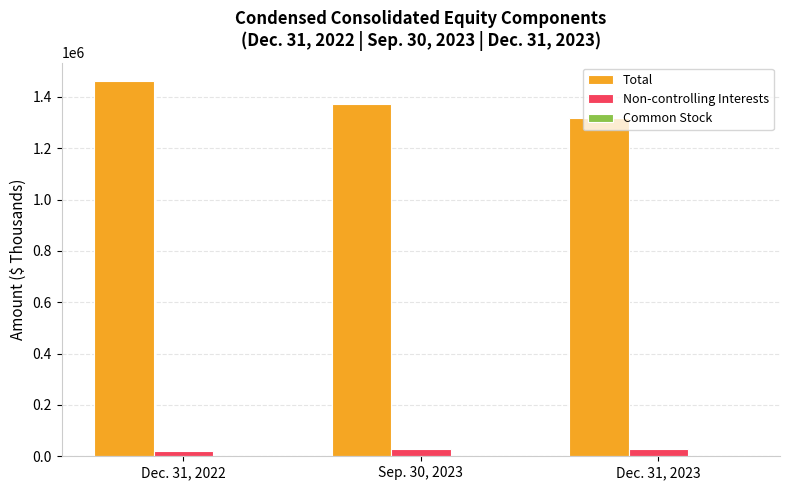

Which series has the largest total across all categories?

Total